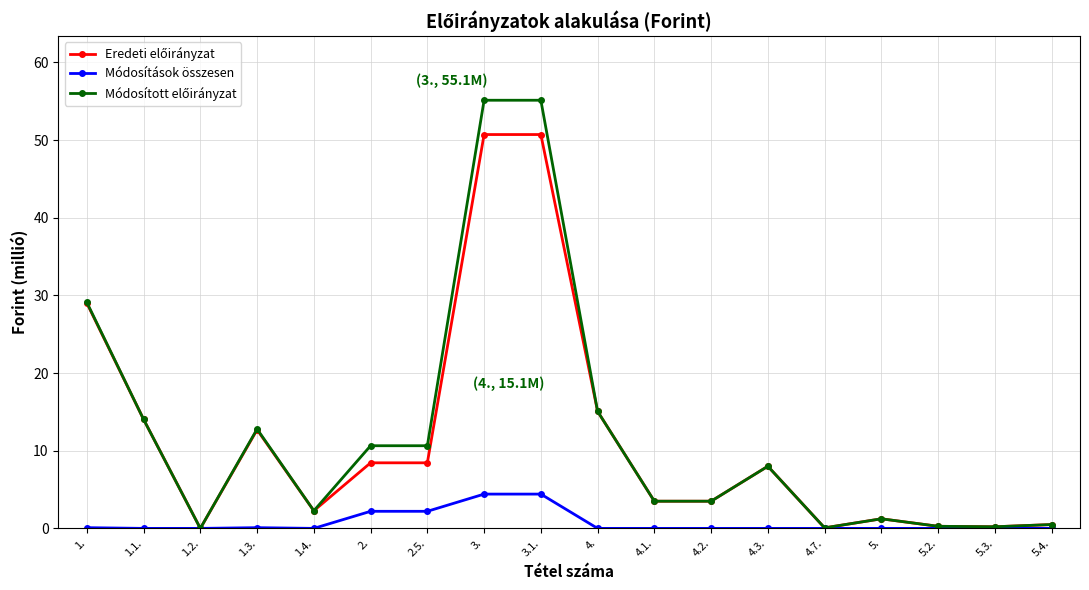

What is the maximum value shown in the chart?

55.1